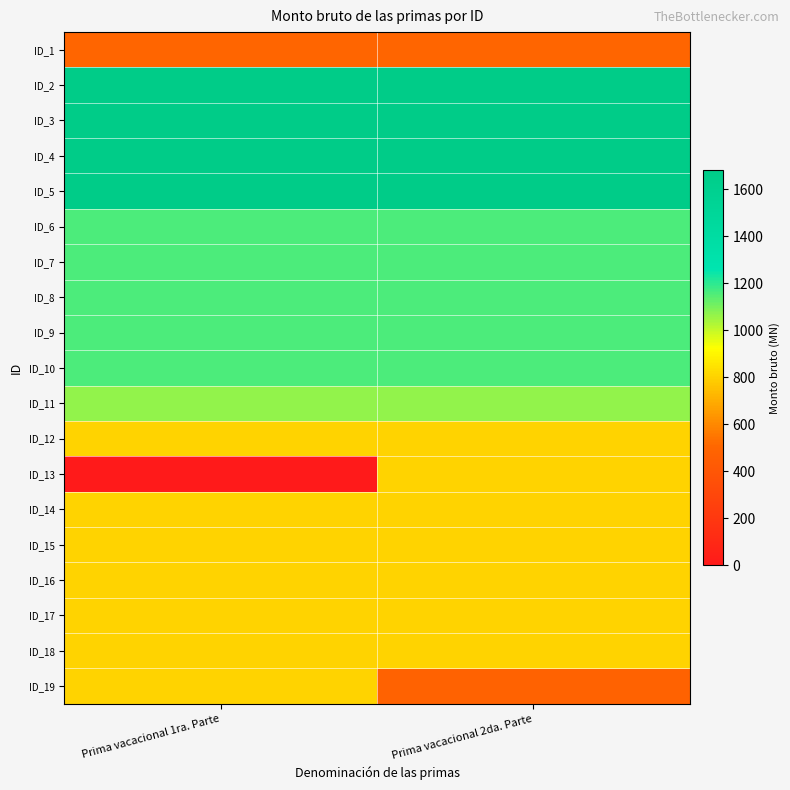

Reading right to left, extract all data points from this chart.

ID_1: Prima vacacional 2da. Parte=500.0	Prima vacacional 1ra. Parte=500.0
ID_2: Prima vacacional 2da. Parte=1681.5	Prima vacacional 1ra. Parte=1681.5
ID_3: Prima vacacional 2da. Parte=1681.5	Prima vacacional 1ra. Parte=1681.5
ID_4: Prima vacacional 2da. Parte=1681.5	Prima vacacional 1ra. Parte=1681.5
ID_5: Prima vacacional 2da. Parte=1681.5	Prima vacacional 1ra. Parte=1681.5
ID_6: Prima vacacional 2da. Parte=1159.8	Prima vacacional 1ra. Parte=1159.8
ID_7: Prima vacacional 2da. Parte=1159.8	Prima vacacional 1ra. Parte=1159.8
ID_8: Prima vacacional 2da. Parte=1159.8	Prima vacacional 1ra. Parte=1159.8
ID_9: Prima vacacional 2da. Parte=1159.8	Prima vacacional 1ra. Parte=1159.8
ID_10: Prima vacacional 2da. Parte=1159.8	Prima vacacional 1ra. Parte=1159.8
ID_11: Prima vacacional 2da. Parte=1066.2	Prima vacacional 1ra. Parte=1066.2
ID_12: Prima vacacional 2da. Parte=801.4	Prima vacacional 1ra. Parte=801.4
ID_13: Prima vacacional 2da. Parte=801.4	Prima vacacional 1ra. Parte=0.0
ID_14: Prima vacacional 2da. Parte=801.4	Prima vacacional 1ra. Parte=801.4
ID_15: Prima vacacional 2da. Parte=801.4	Prima vacacional 1ra. Parte=801.4
ID_16: Prima vacacional 2da. Parte=801.4	Prima vacacional 1ra. Parte=801.4
ID_17: Prima vacacional 2da. Parte=801.4	Prima vacacional 1ra. Parte=801.4
ID_18: Prima vacacional 2da. Parte=801.4	Prima vacacional 1ra. Parte=801.4
ID_19: Prima vacacional 2da. Parte=480.8	Prima vacacional 1ra. Parte=801.4